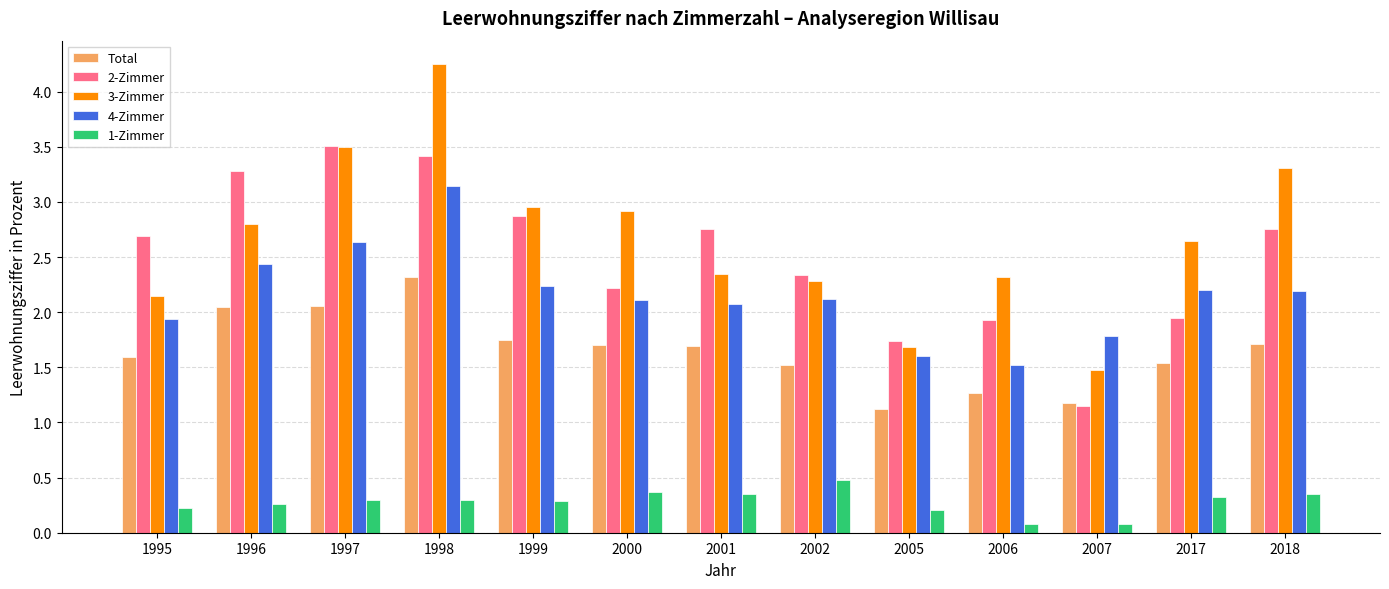

At how many categories does at least one series exceed 2?

11